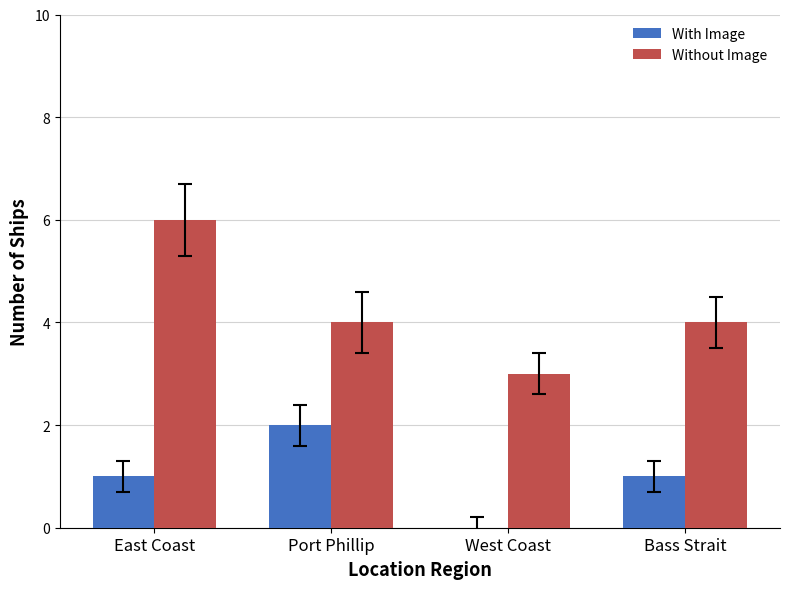

Is it true that With Image equals 2 at Bass Strait?

False